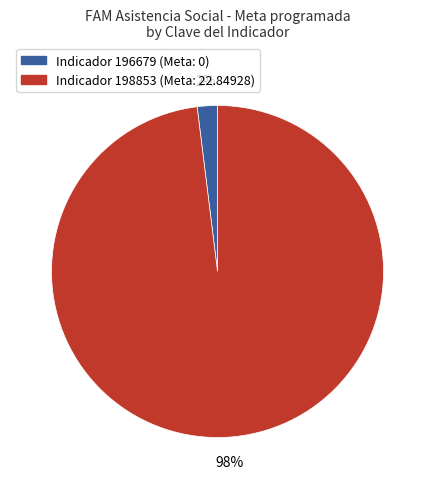

How many slices are in this pie chart?

2